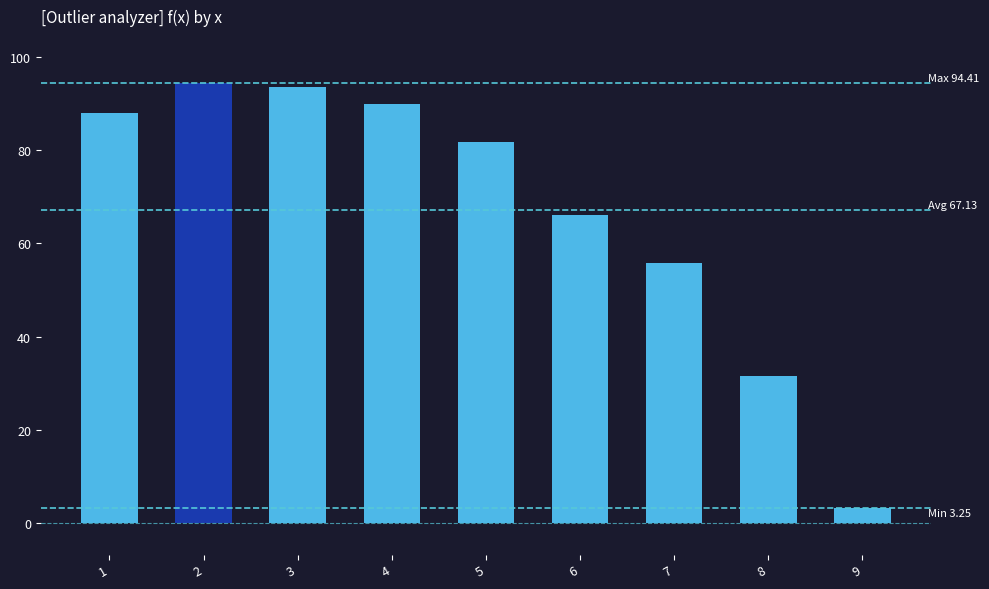

True or false: the data shows 66.1 at 6.

True